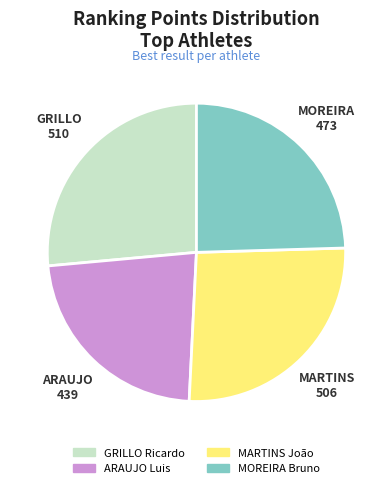

Between MARTINS João and ARAUJO Luis, which is larger?

MARTINS João